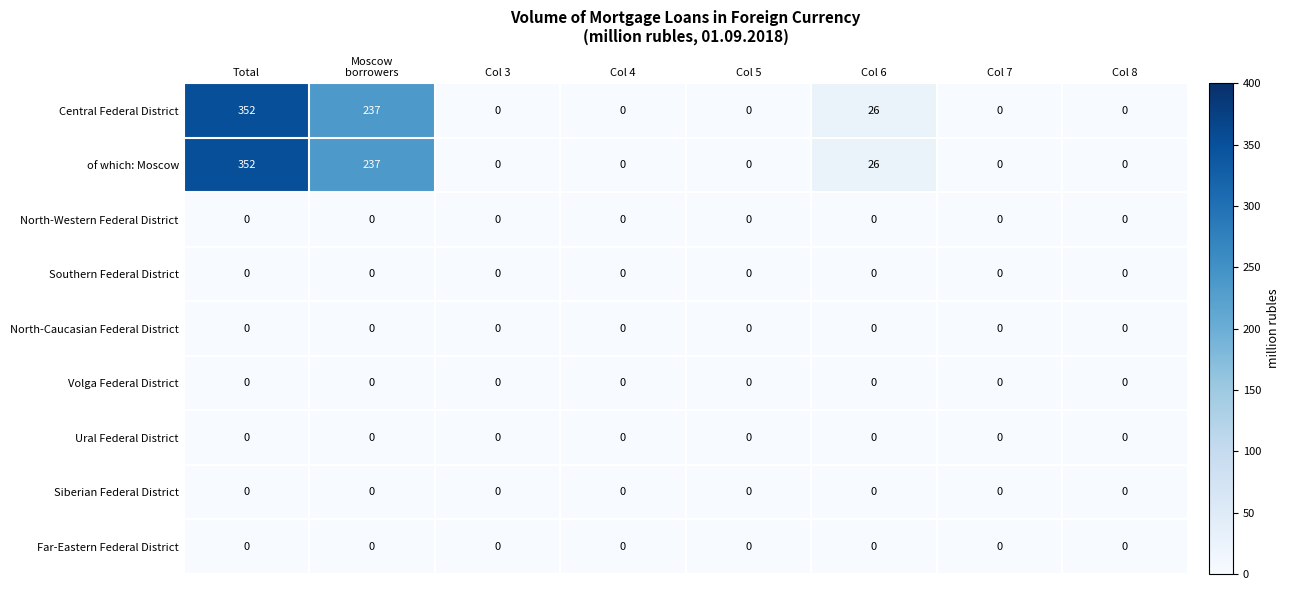

What is the maximum value shown in the chart?

352